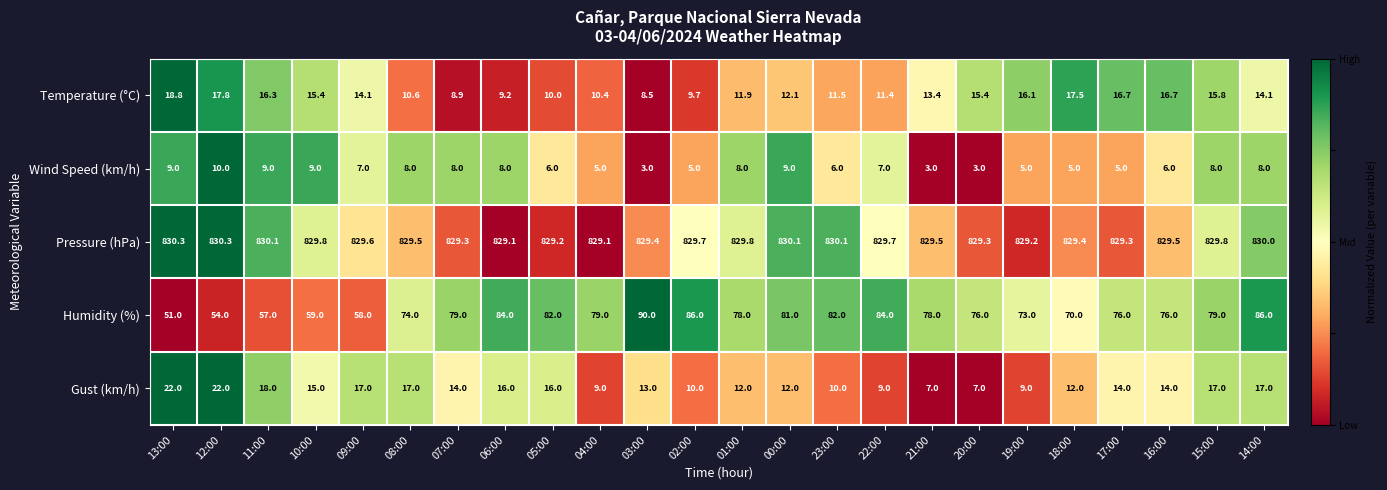

Rank the series by their maximum value, from lowest to highest.

Wind Speed (km/h), Temperature (°C), Gust (km/h), Humidity (%), Pressure (hPa)